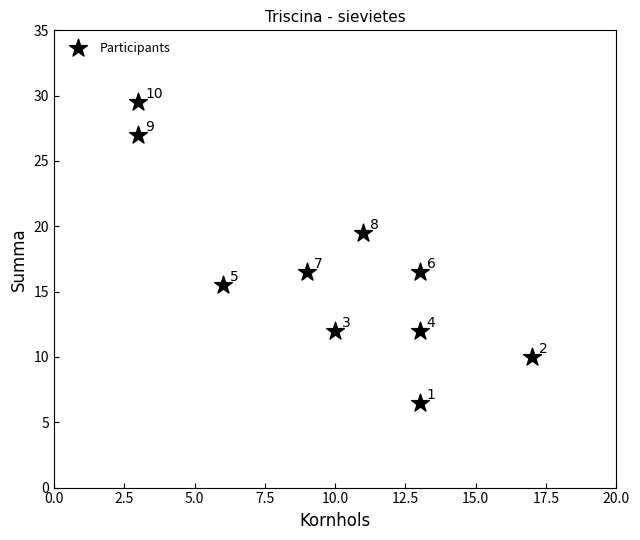

What Y value in the scatter plot is closest to 18?

16.5